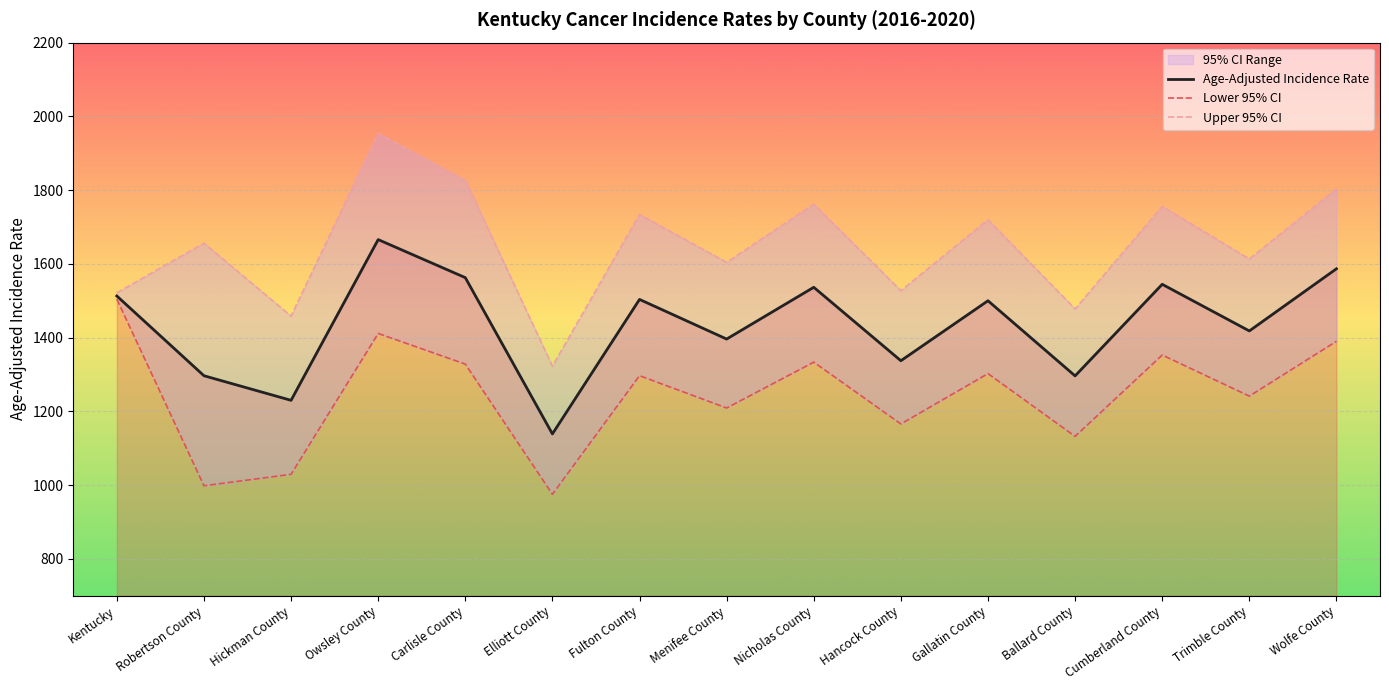

The Lower 95% CI series shows 843.0 at Trimble County. True or false?

False